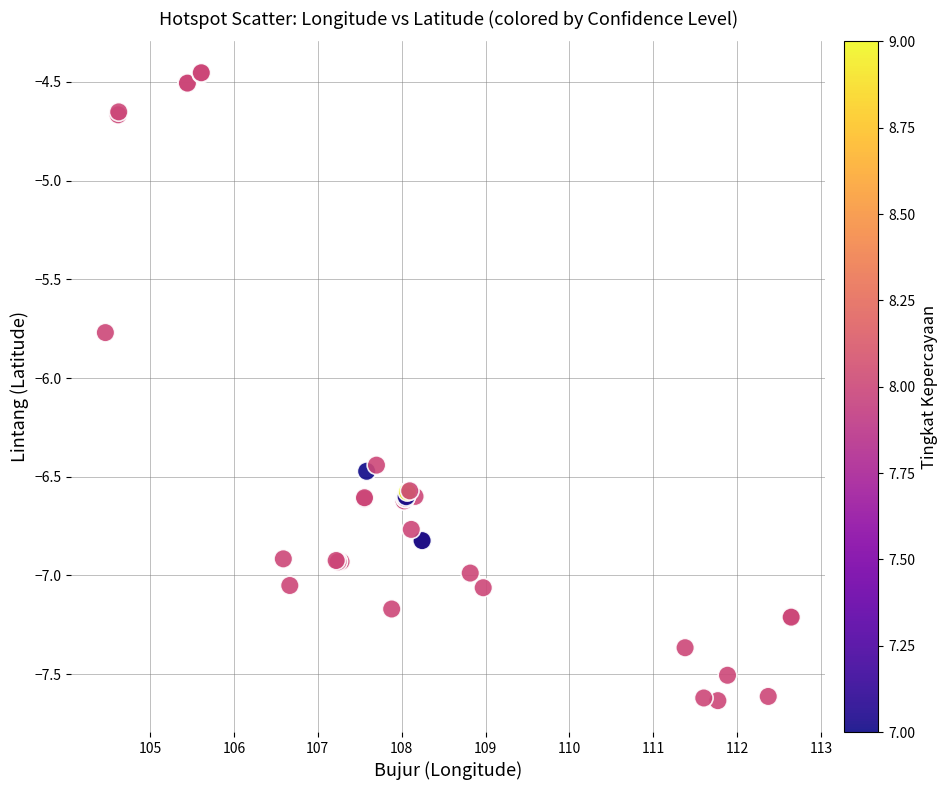

What Y value in the scatter plot is closest to -6?

-5.8